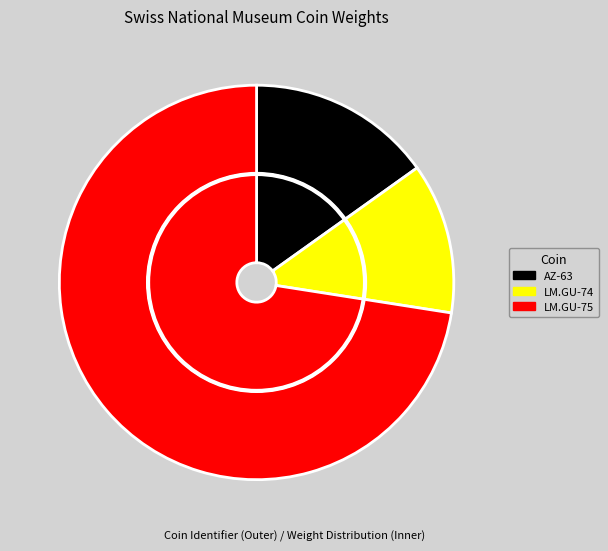

What is the majority slice?

LM.GU-75